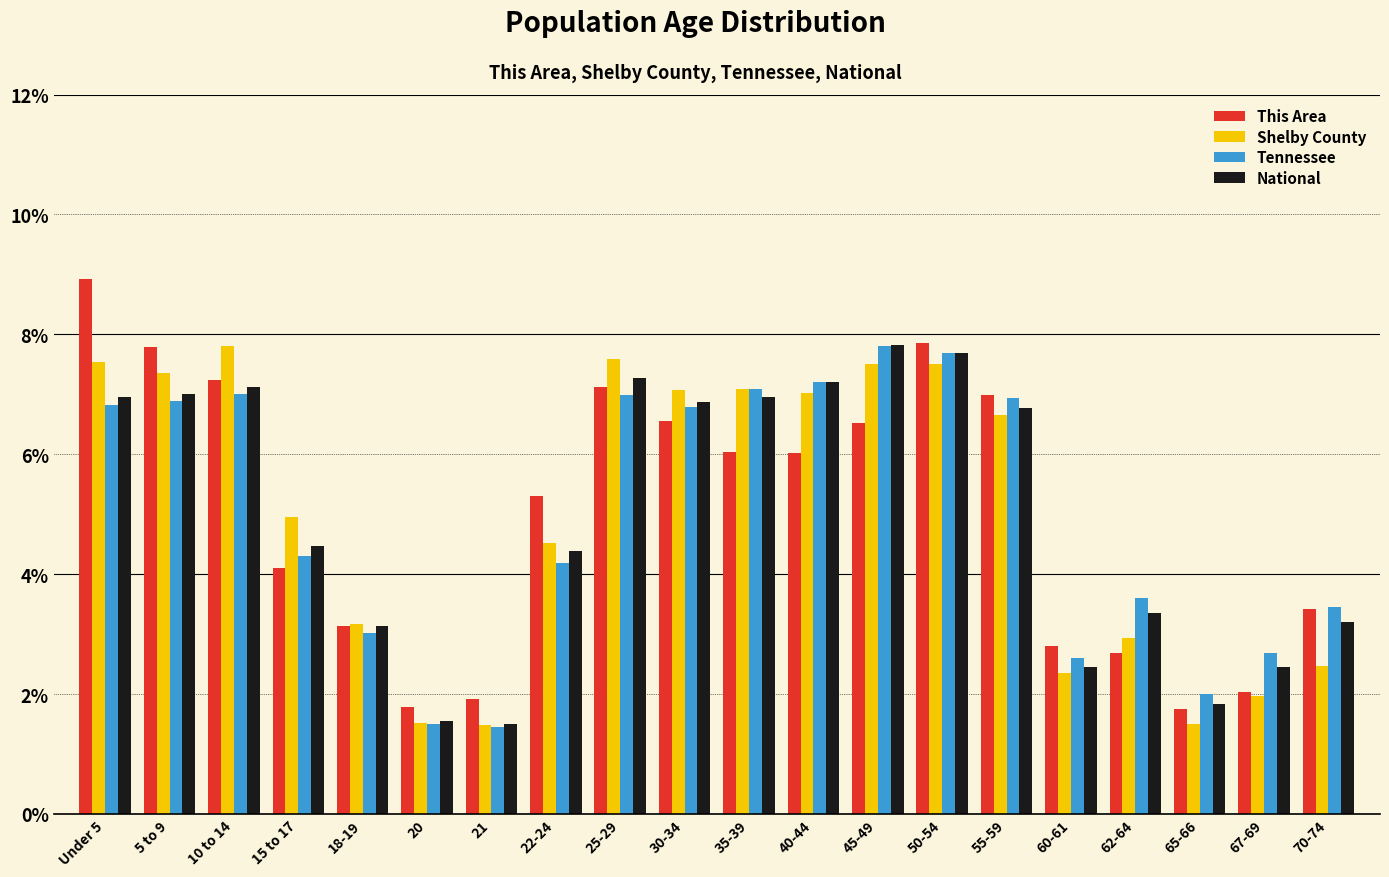

What is the approximate value of Tennessee at 10 to 14?

7.0